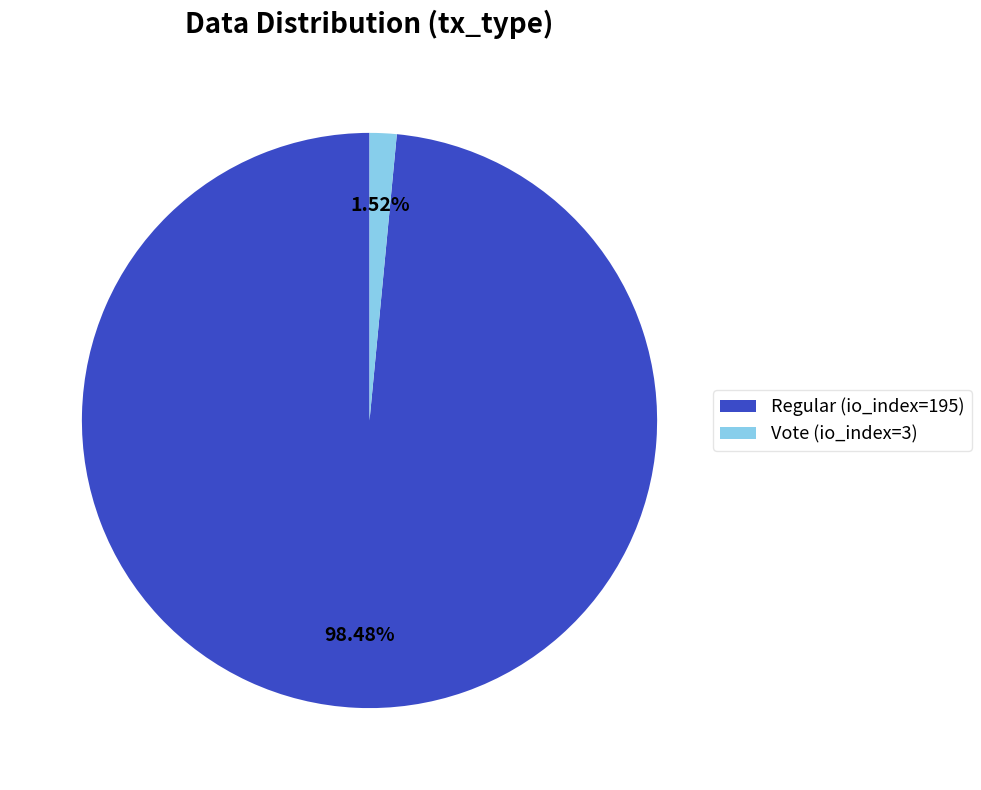

How many segments does this pie chart have?

2